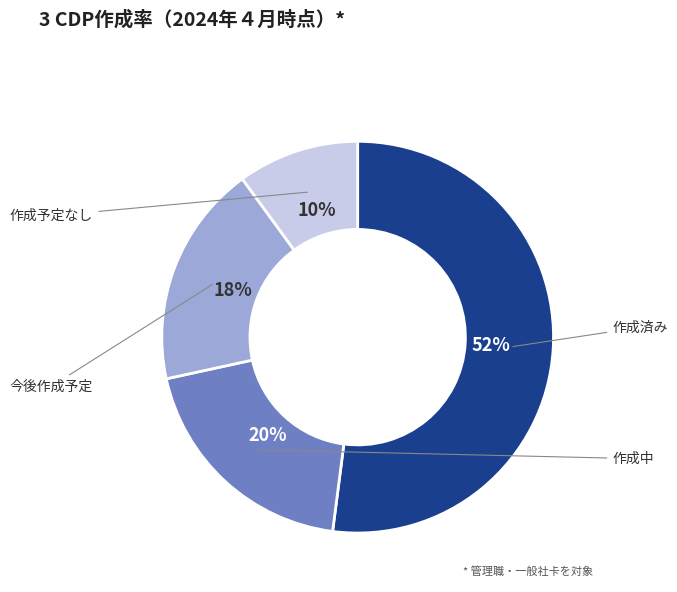

To the nearest percent, what is the difference between the largest and smallest slice percentages?

42%